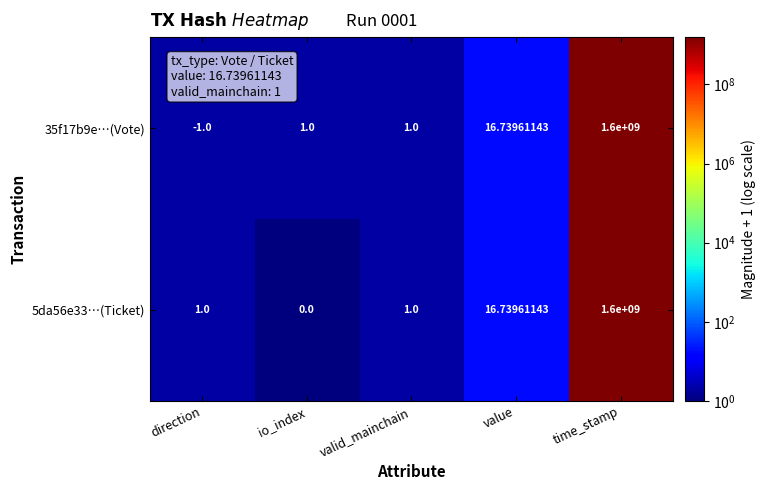

Which category has the highest value in the 5da56e33…(Ticket) series?

time_stamp